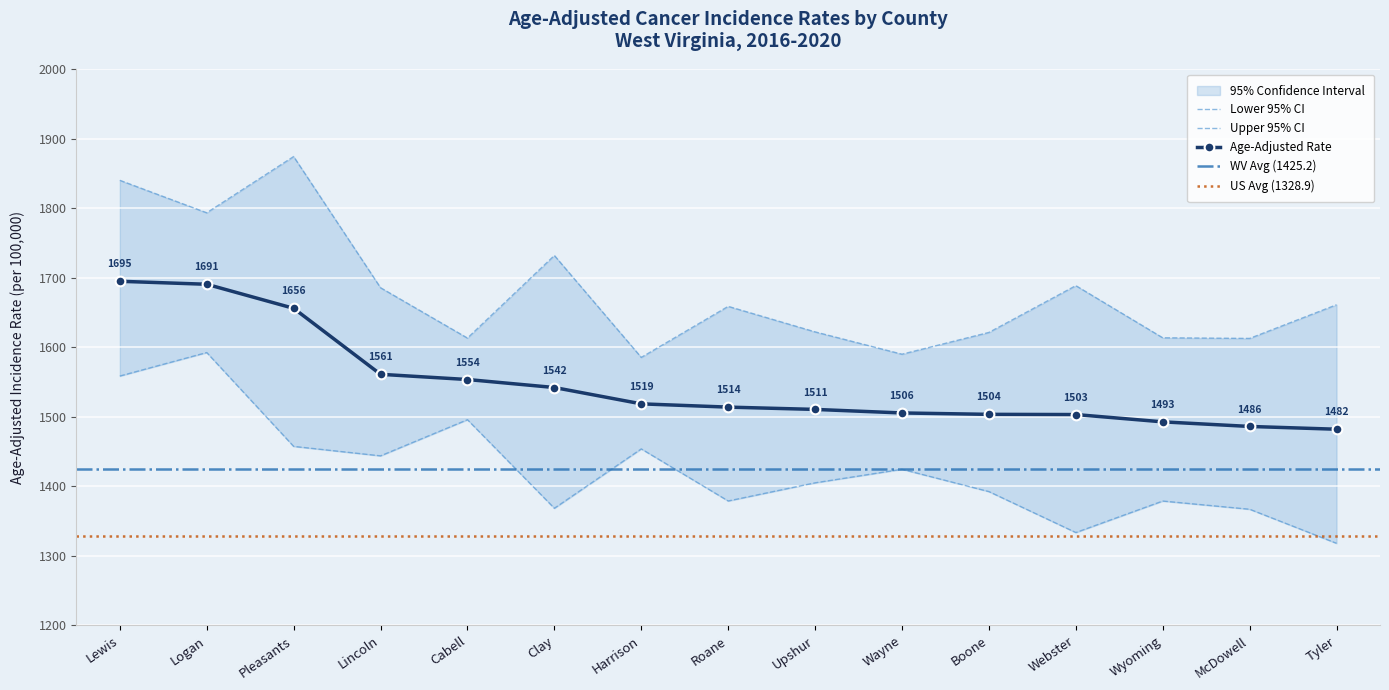

Which category has the highest value in the Upper 95% CI series?

Pleasants